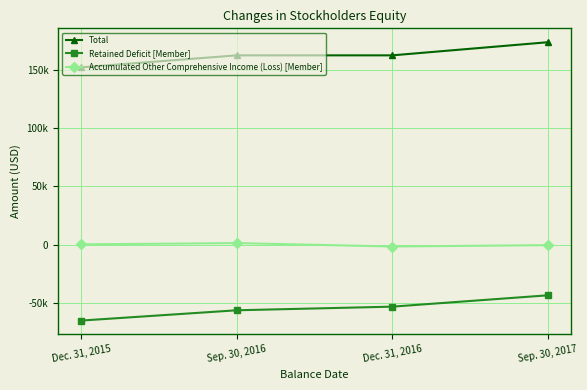

Which category has the highest value in the Accumulated Other Comprehensive Income (Loss) [Member] series?

Sep. 30, 2016